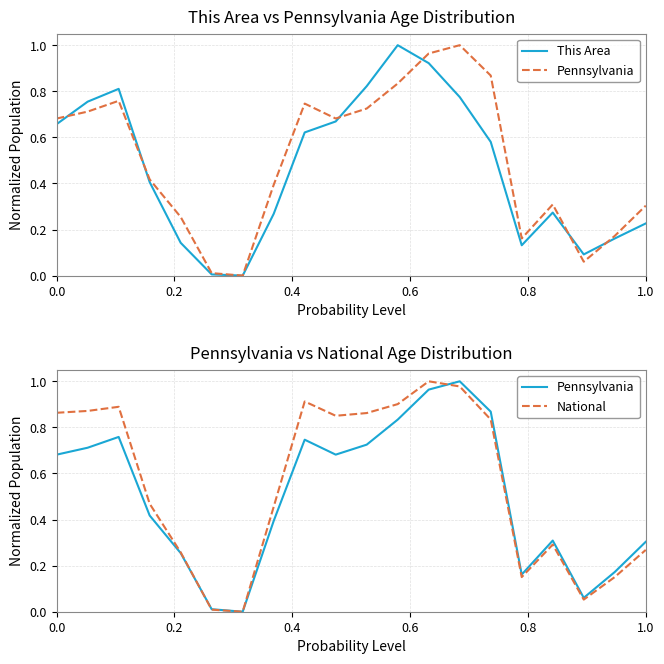

What is the highest value of the National series?

1.0